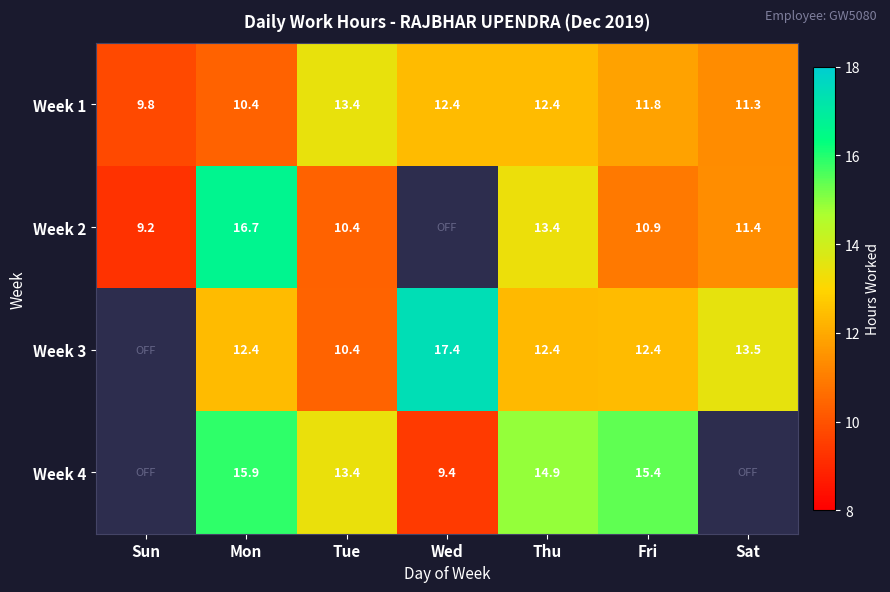

Is it true that Week 4 equals 25.6 at Fri?

False